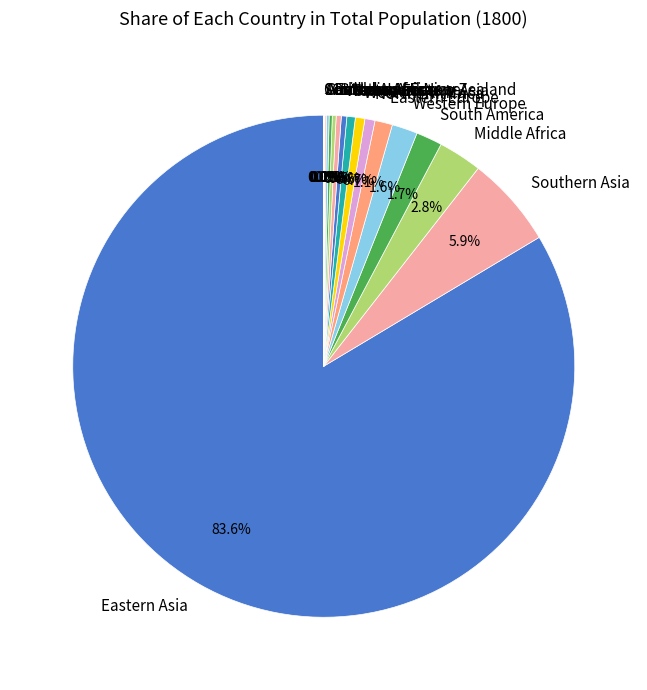

What is the largest slice in the pie chart?

Eastern Asia